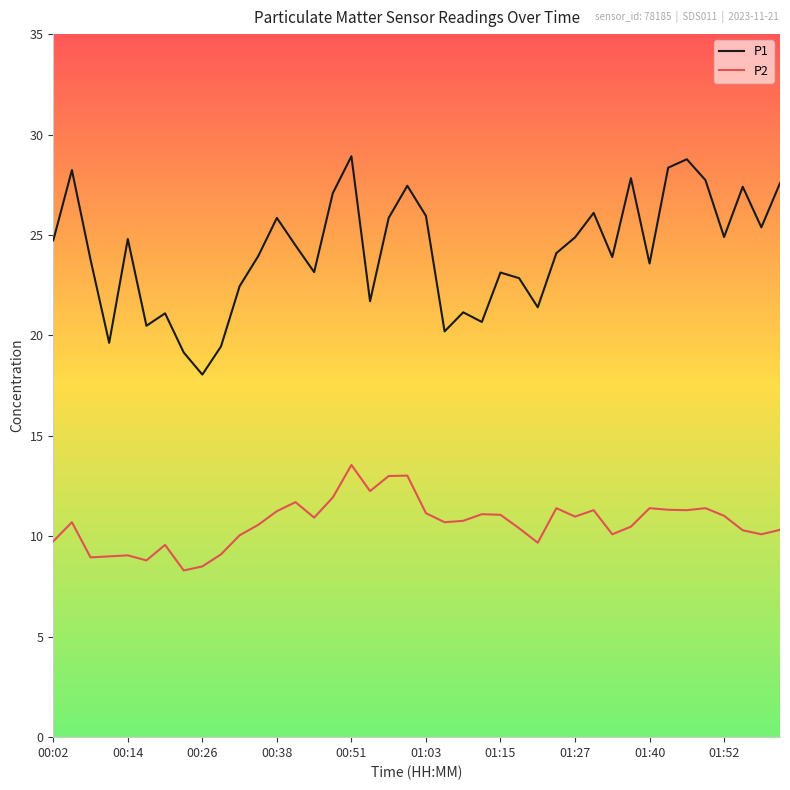

What is the maximum value for P1?

28.9